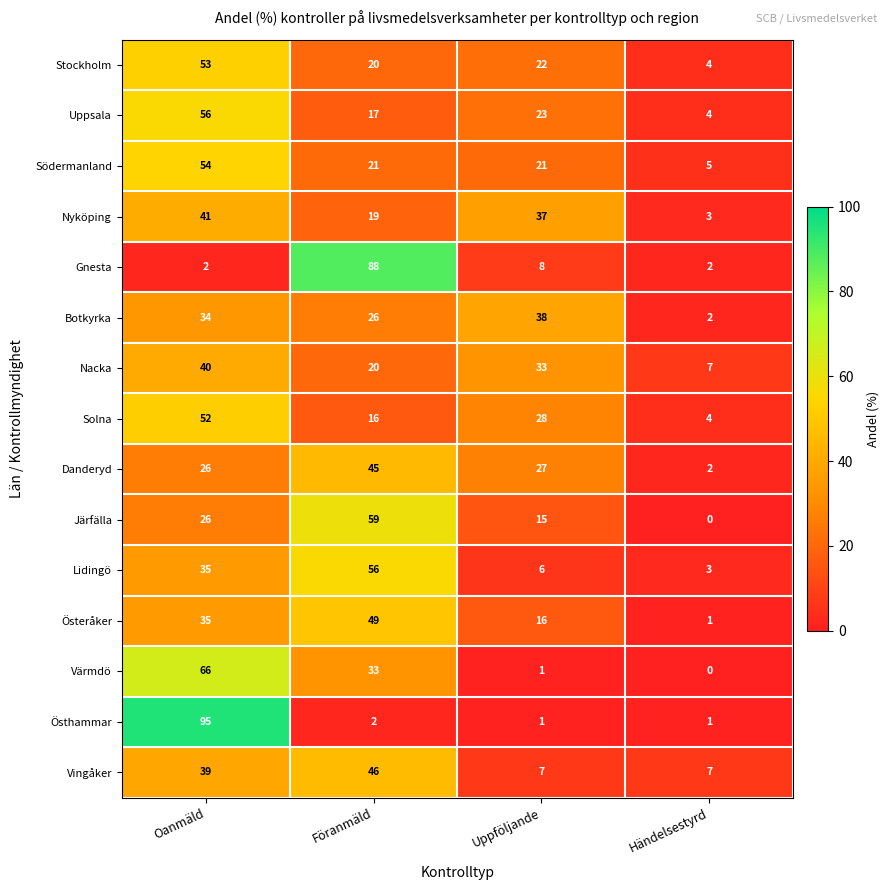

What value does the Nacka series have at Händelsestyrd, to the nearest 10?

10